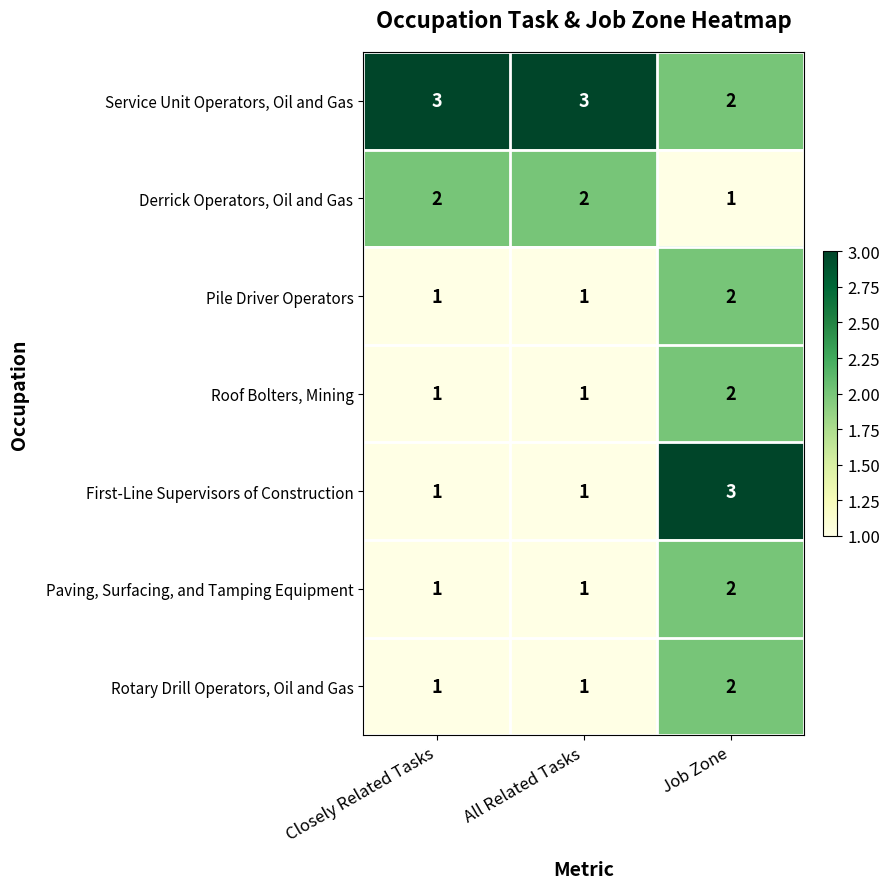

Which series has the largest range (max minus min)?

First-Line Supervisors of Construction